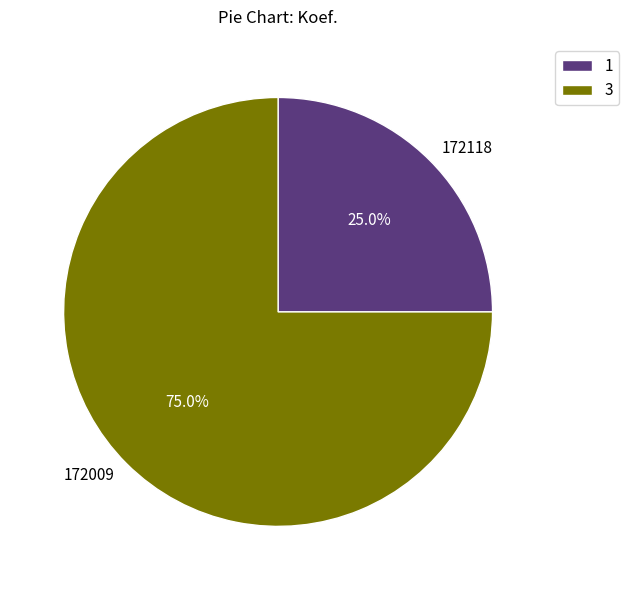

To the nearest percent, what is the combined percentage of 172118 and 172009?

100%